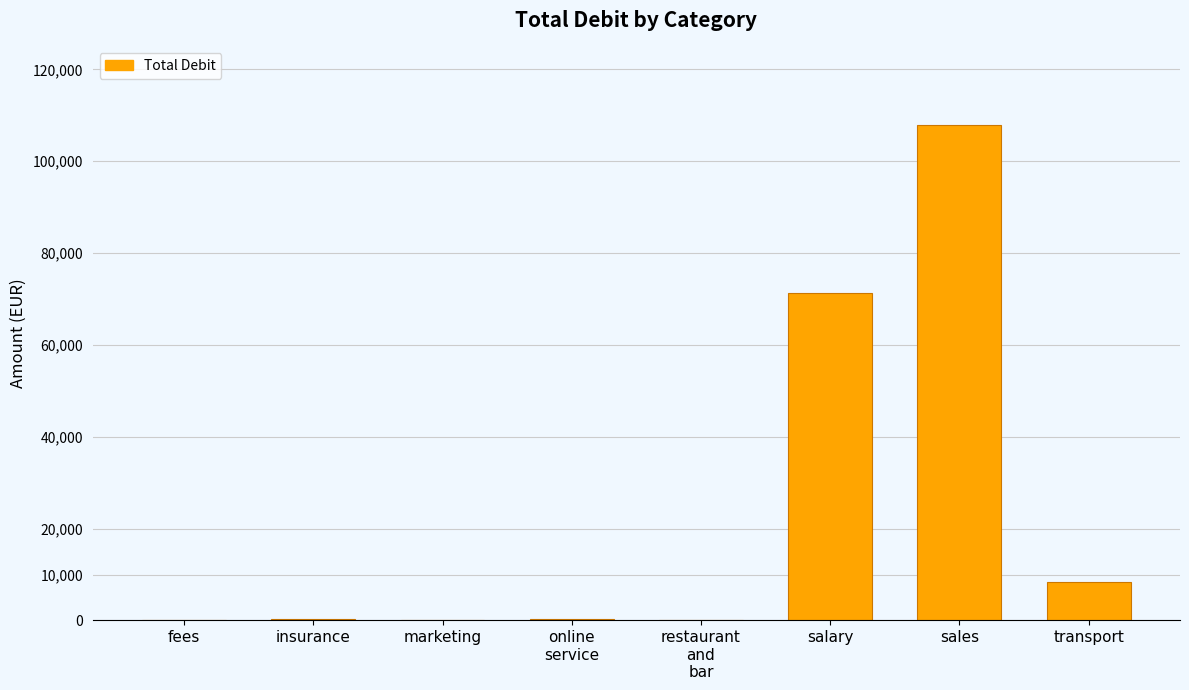

The chart shows a value of 107915.0 at sales. True or false?

True